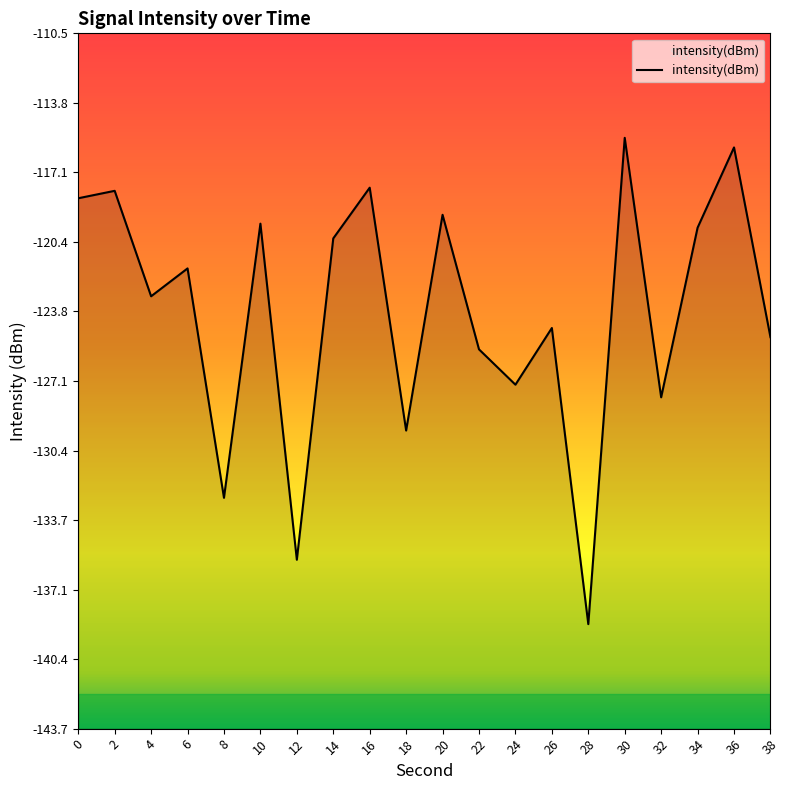

Rank the categories by value from lowest to highest.

28, 12, 8, 18, 32, 24, 22, 38, 26, 4, 6, 14, 34, 10, 20, 0, 2, 16, 36, 30